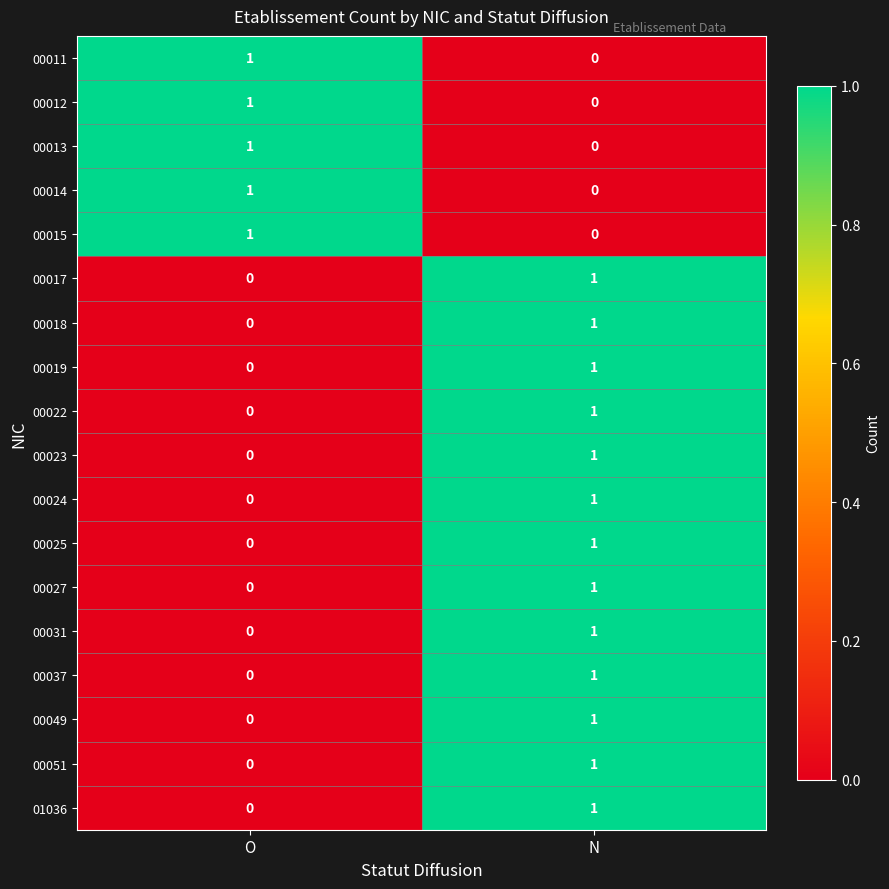

At which category is the sum across all series the highest?

N